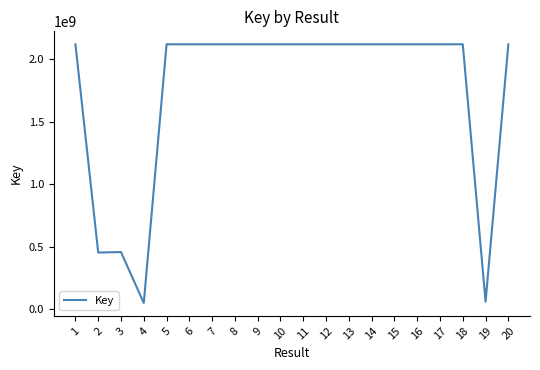

What is the maximum value shown in the chart?

2117916363